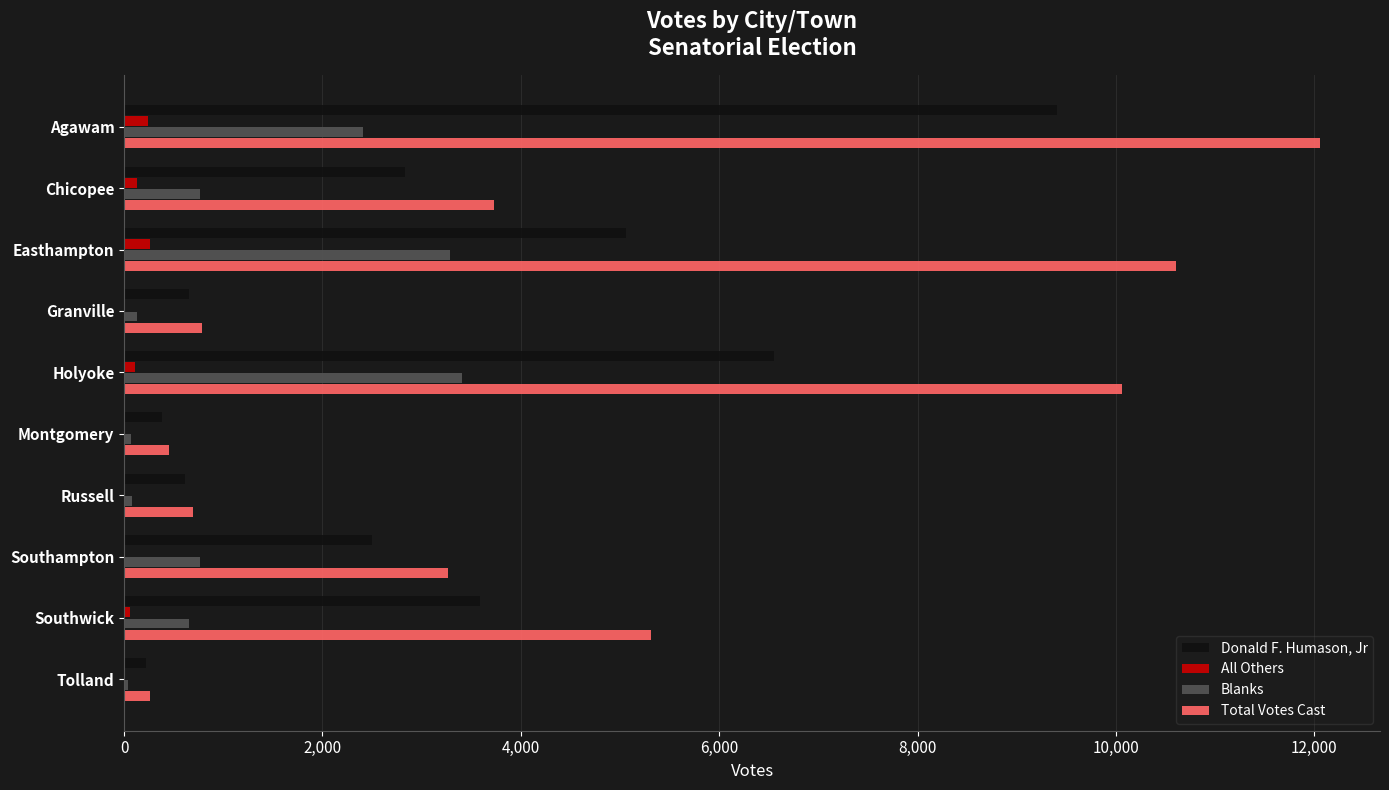

At which category is the sum across all series the highest?

Agawam